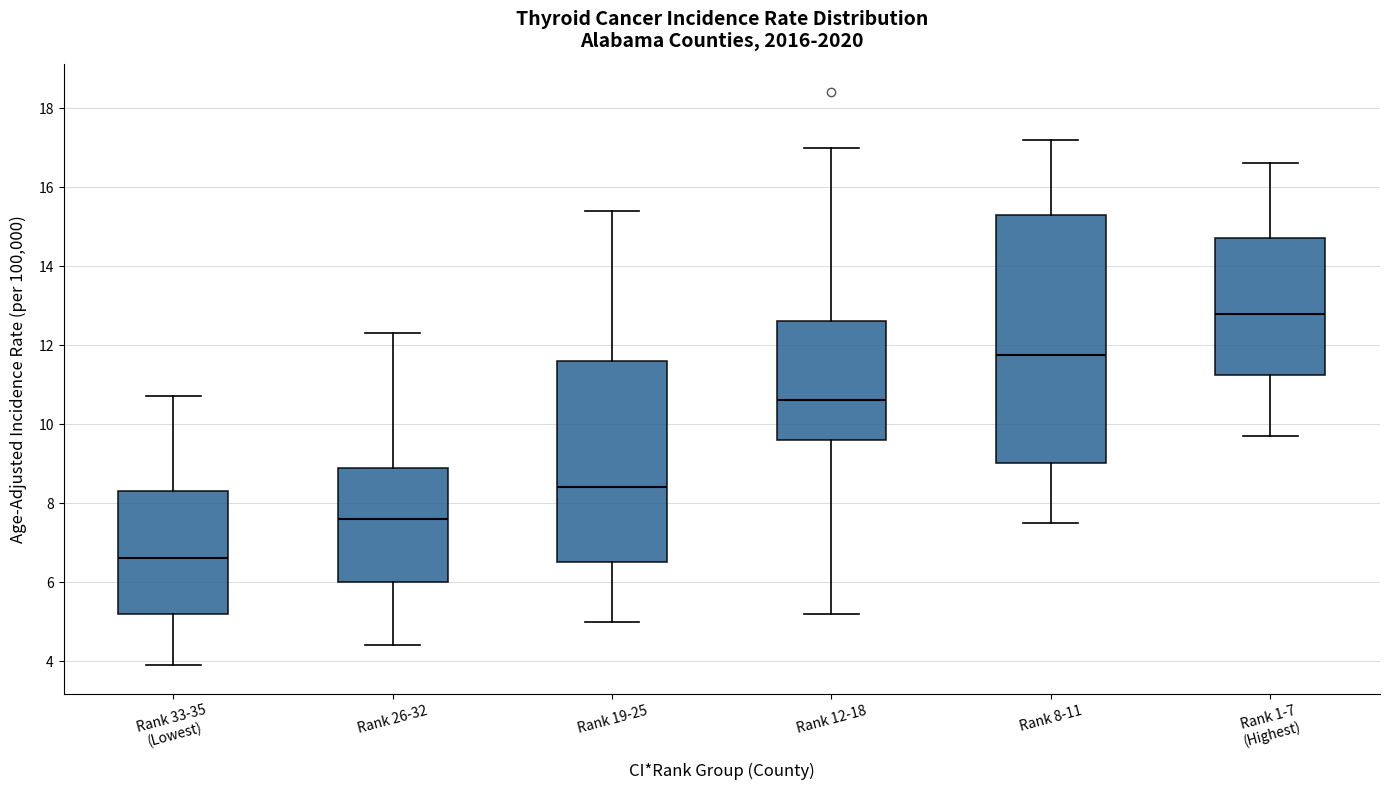

Which box's median line is the lowest?

Rank 33-35 (Lowest)